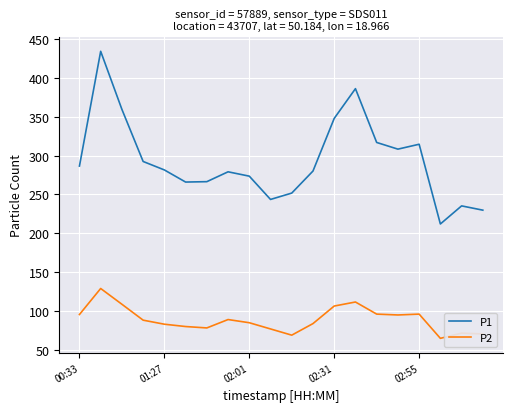

True or false: P2 and P1 cross at least once.

False